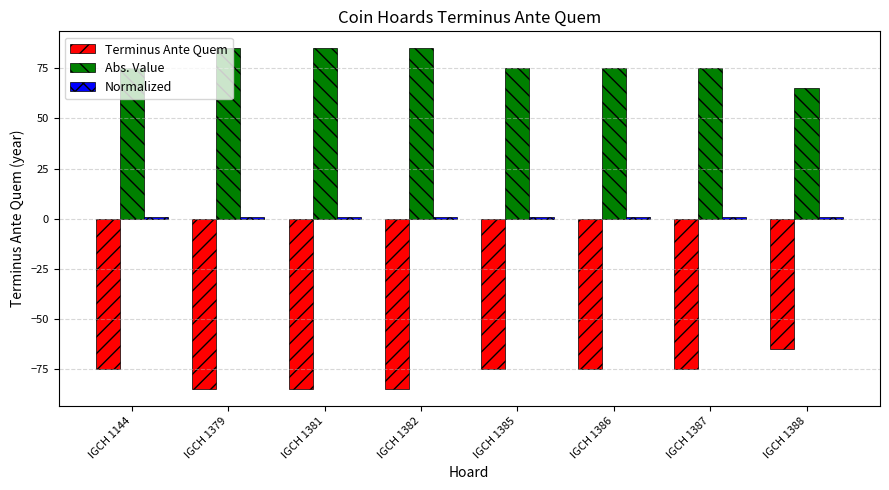

What is the maximum value shown in the chart?

85.0